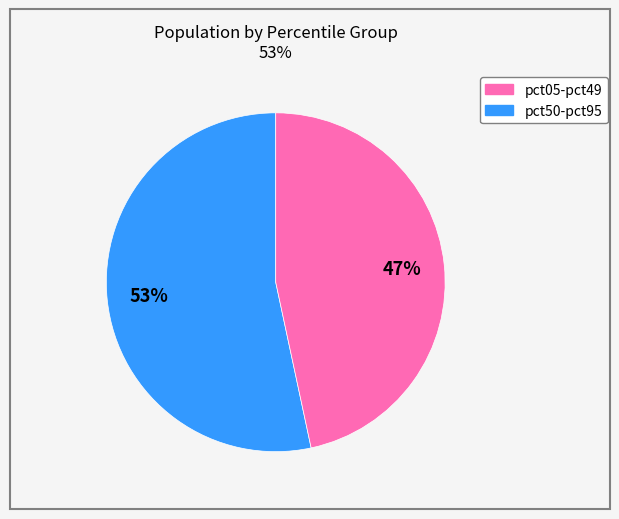

Is there any slice that represents more than half of the pie?

Yes